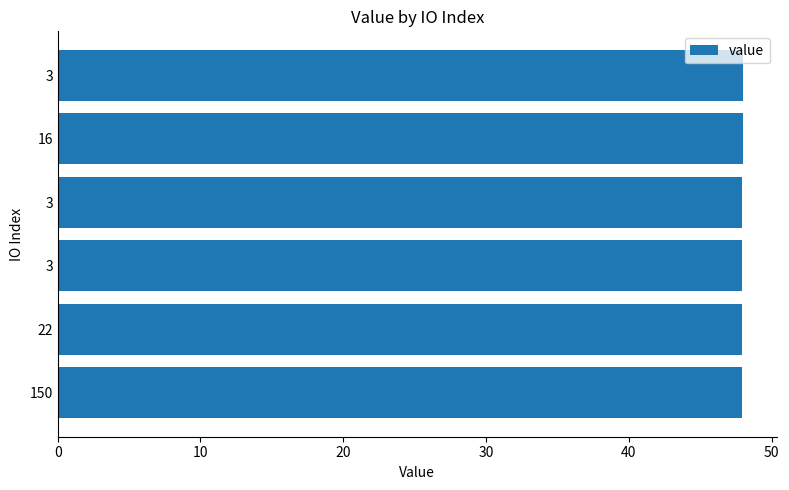

Does the chart contain any negative values?

No